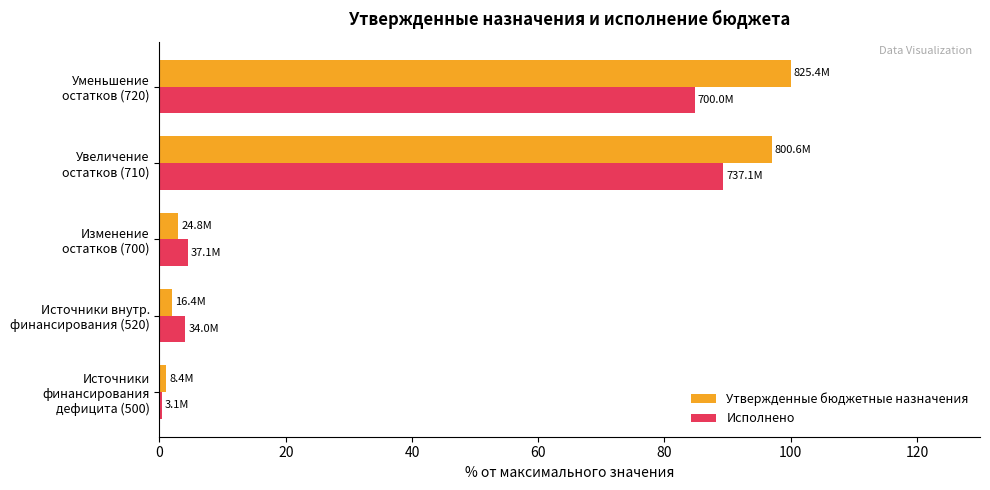

Which series has the largest total across all categories?

Утвержденные бюджетные назначения